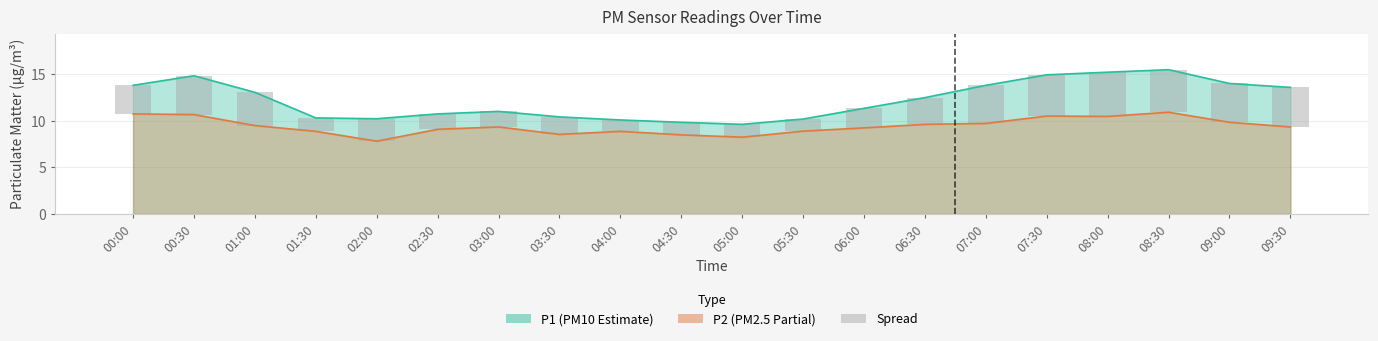

Reading left to right, what are all the values shown in this chart?

00:00=3.1	00:30=4.2	01:00=3.6	01:30=1.4	02:00=2.4	02:30=1.7	03:00=1.7	03:30=1.9	04:00=1.2	04:30=1.3	05:00=1.4	05:30=1.3	06:00=2.1	06:30=2.9	07:00=4.1	07:30=4.4	08:00=4.8	08:30=4.6	09:00=4.2	09:30=4.2